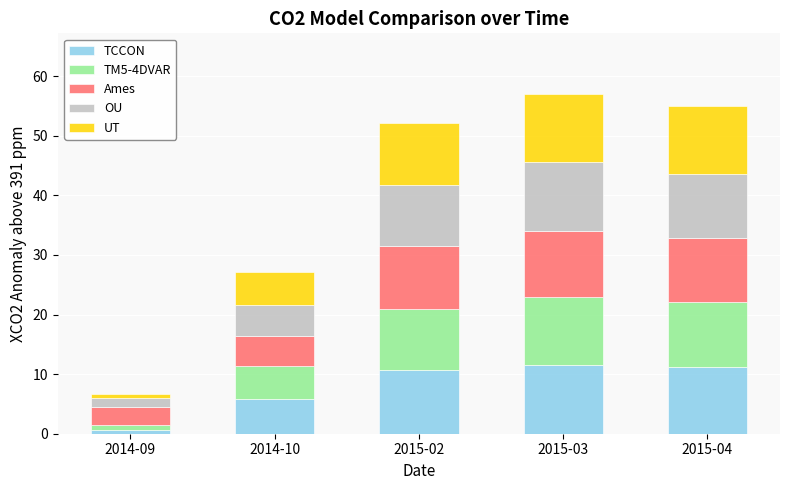

What are all the series names shown in the legend?

TCCON, TM5-4DVAR, Ames, OU, UT